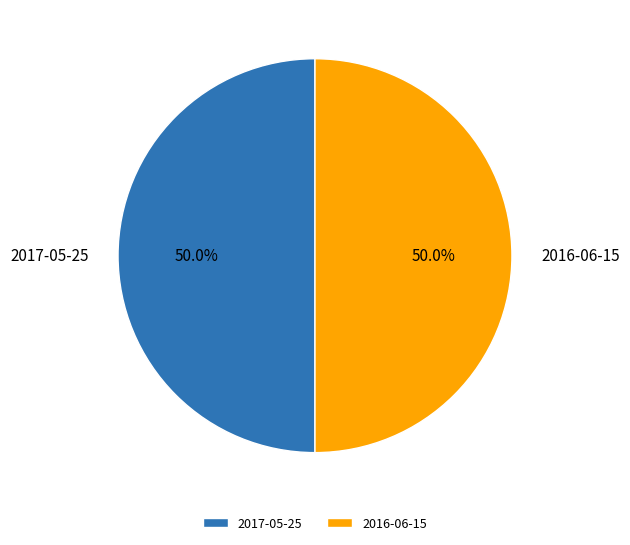

To the nearest percent, what is the average slice percentage?

50%